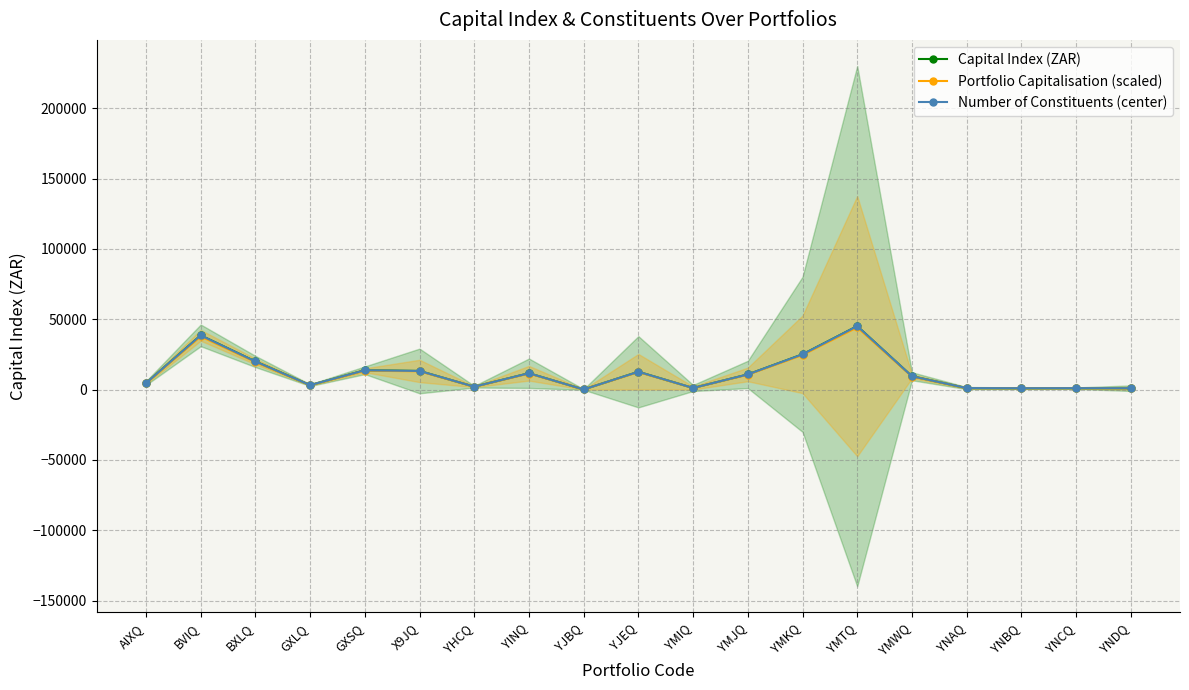

Rank the series by their maximum value, from highest to lowest.

Capital Index (ZAR), Number of Constituents (center), Portfolio Capitalisation (scaled)